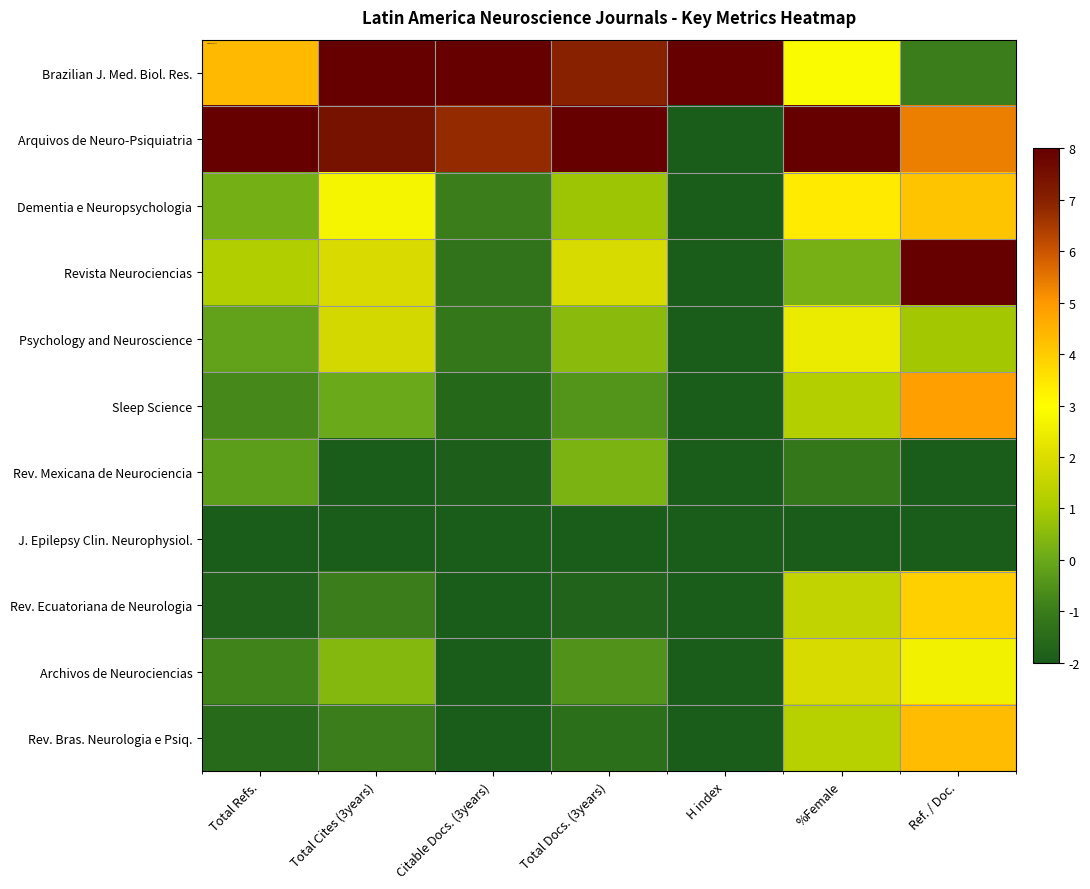

At which category does the chart reach its minimum across all series?

H index